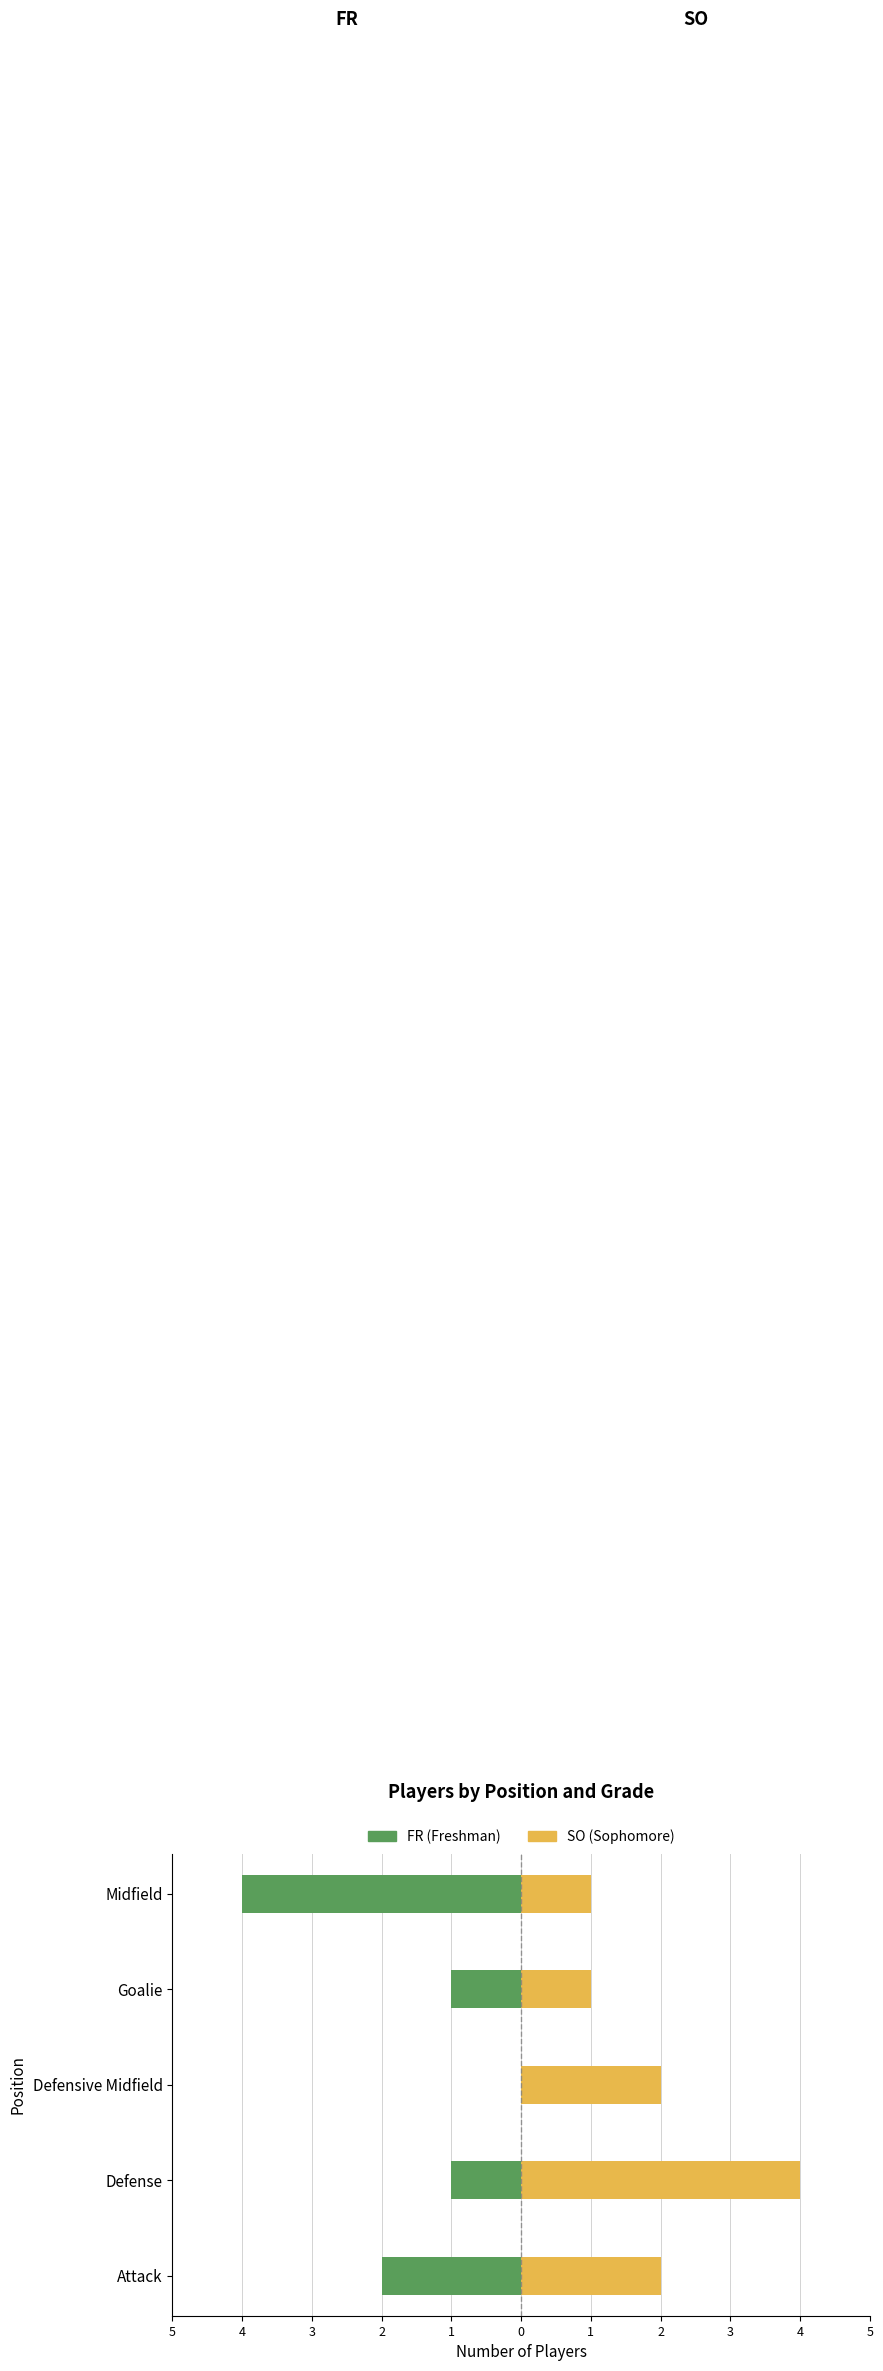

How many groups of bars are there?

5